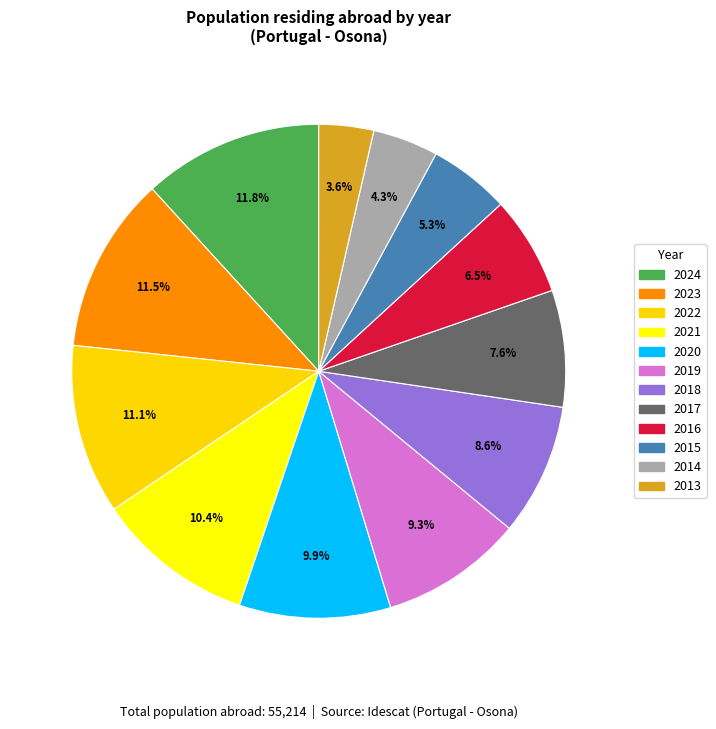

To the nearest percent, what portion does 2020 represent?

10%